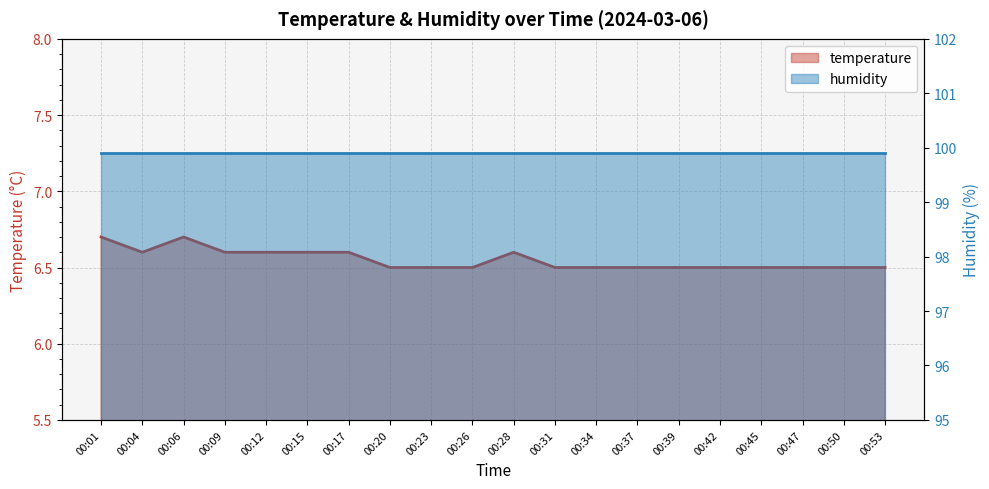

Reading left to right, what are all the values shown in this chart?

6.7	6.6	6.7	6.6	6.6	6.6	6.6	6.5	6.5	6.5	6.6	6.5	6.5	6.5	6.5	6.5	6.5	6.5	6.5	6.5